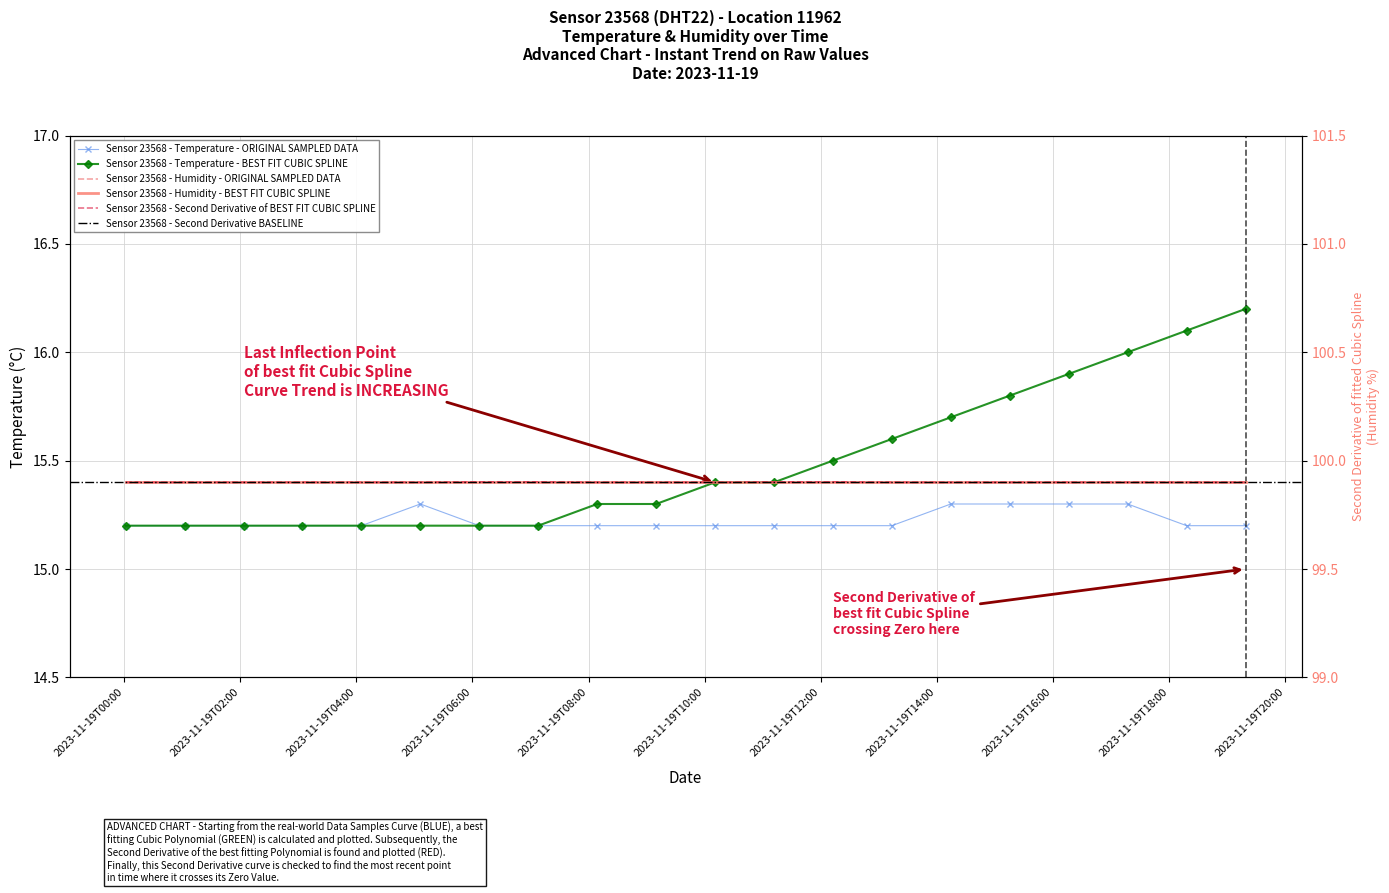

What is the value of the 16th point from the left?

15.8